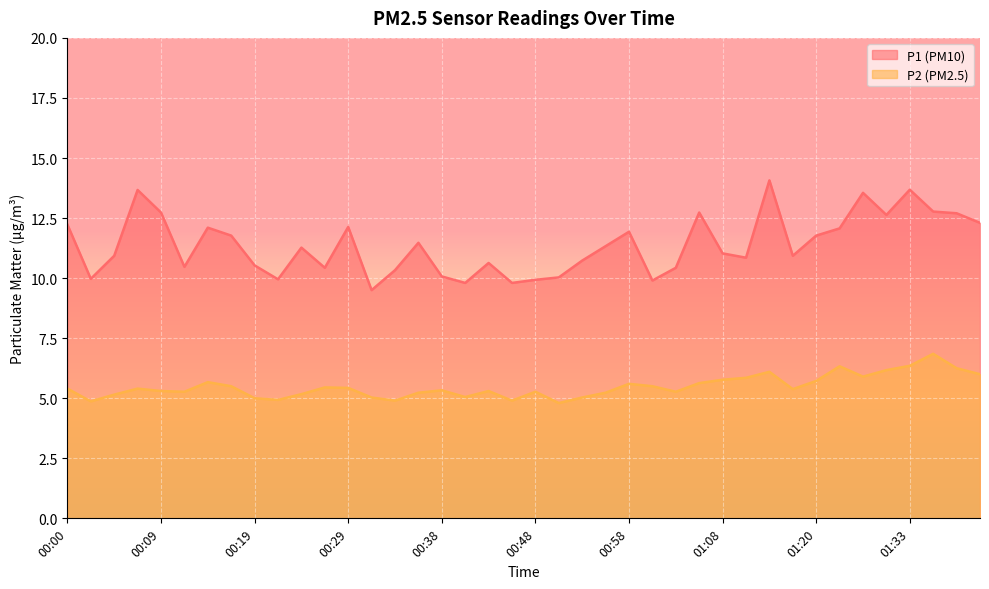

At how many categories does at least one series exceed 5?

40